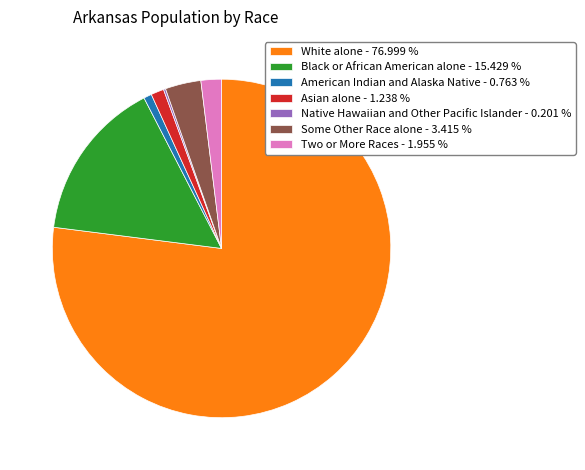

Is it true that Some Other Race alone is 3% of the pie?

True